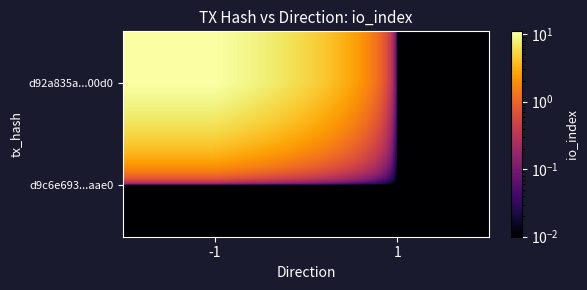

Reading left to right, list all the values displayed in this chart.

d92a835a...00d0: -1=11.0	1=0.0
d9c6e693...aae0: -1=0.0	1=0.0